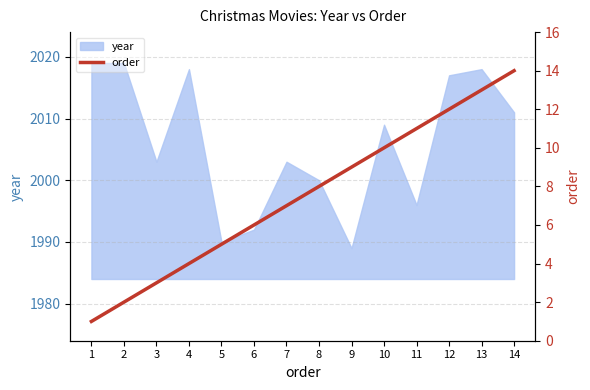

Is this an area chart (filled region under the line)?

No